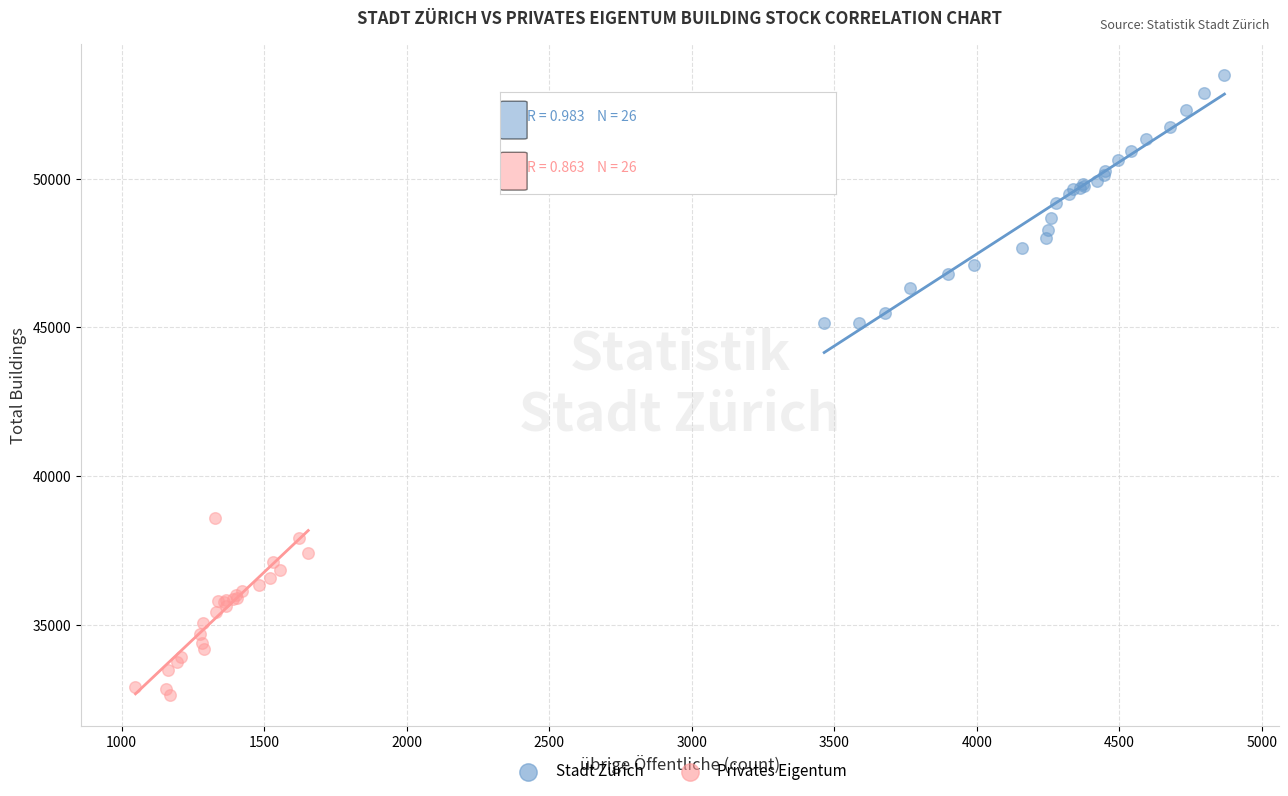

Which series contains the lowest Y value?

Privates Eigentum